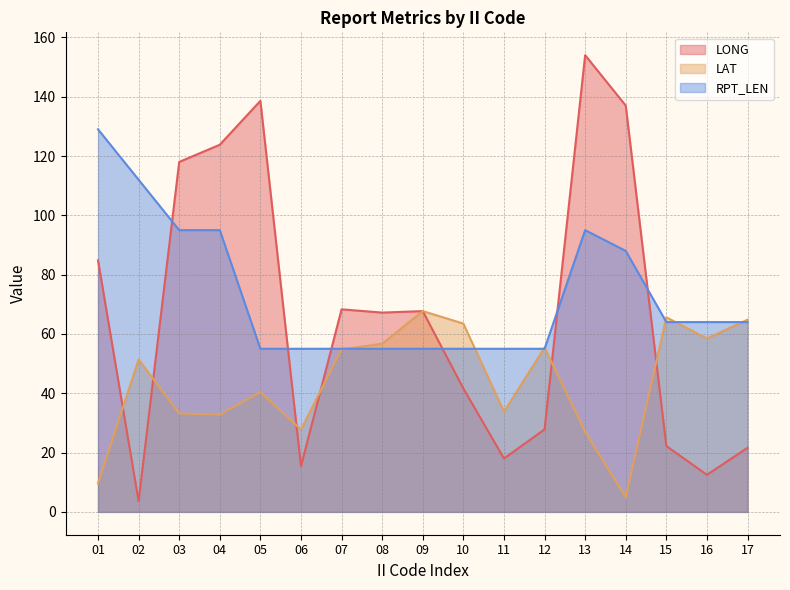

What is the smallest value displayed?

3.6